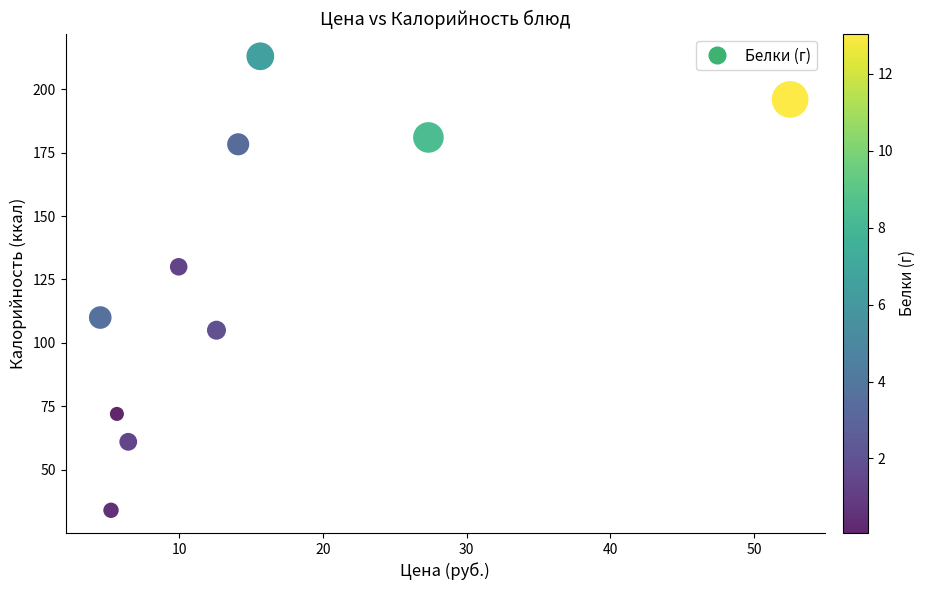

What is the range of X values (max minus min)?

48.0